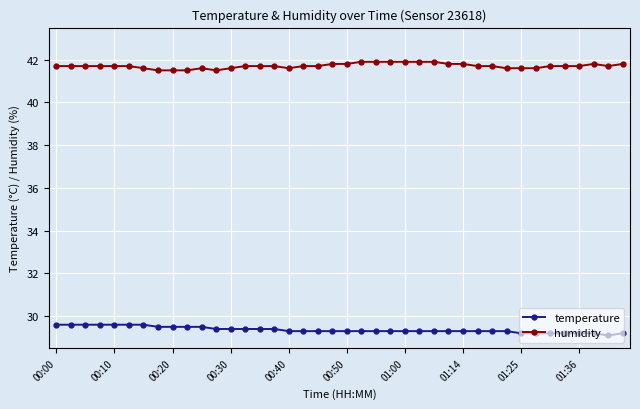

What is the sum of all humidity values?

1668.3